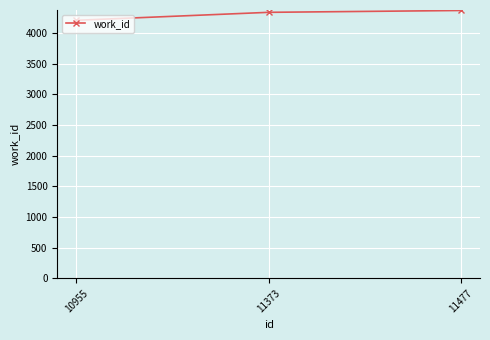

What is the ratio of the value at 11477 to the value at 10955?

1.0